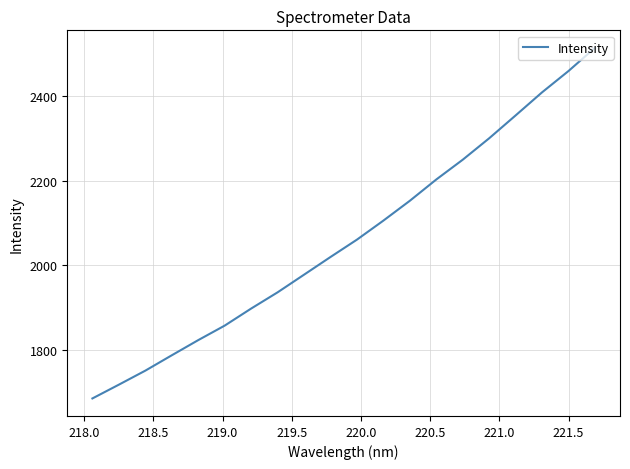

What is the minimum value shown in the chart?

1685.6